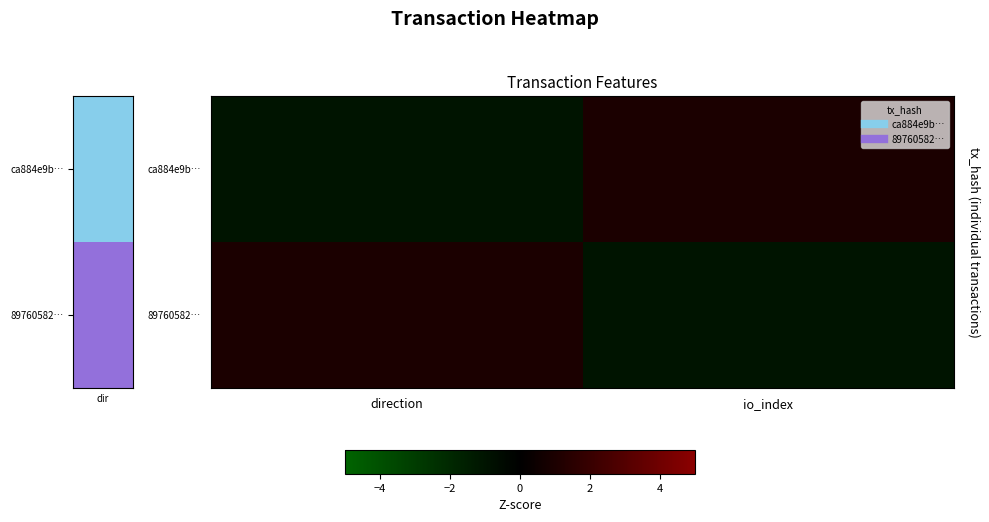

Reading left to right, extract all data points from this chart.

ca884e9b…: direction=-1	io_index=1
89760582…: direction=1	io_index=-1